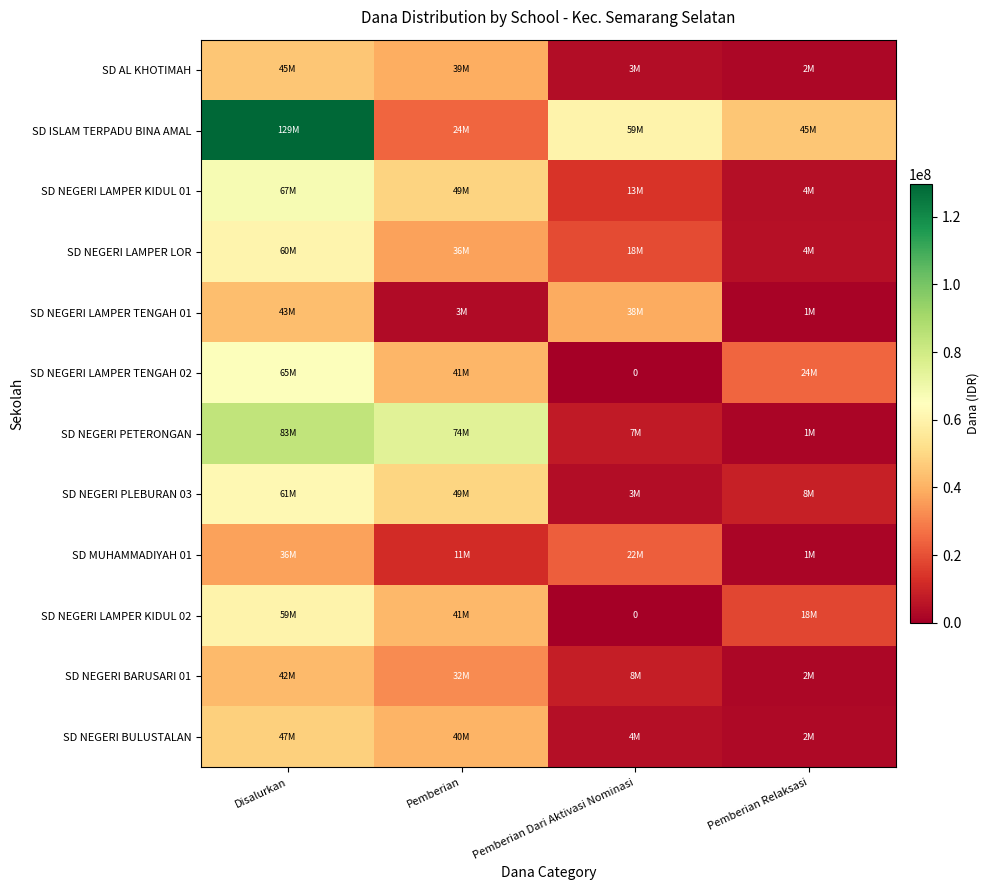

What is the sum of the SD NEGERI LAMPER TENGAH 02 values at Pemberian and Pemberian Relaksasi?

65700000